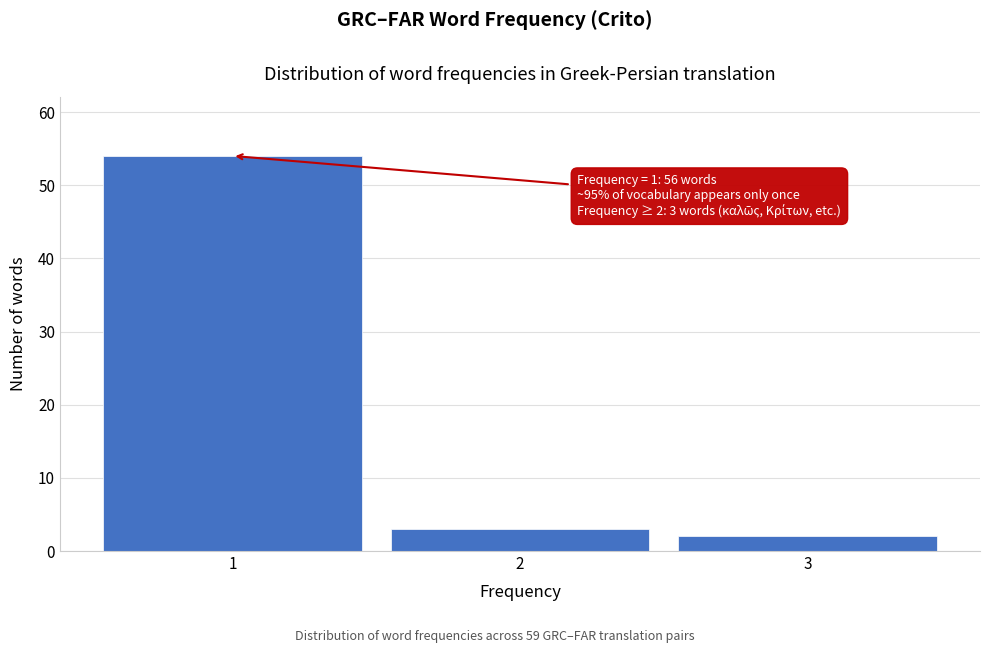

Reading right to left, list all the values displayed in this chart.

2	3	54